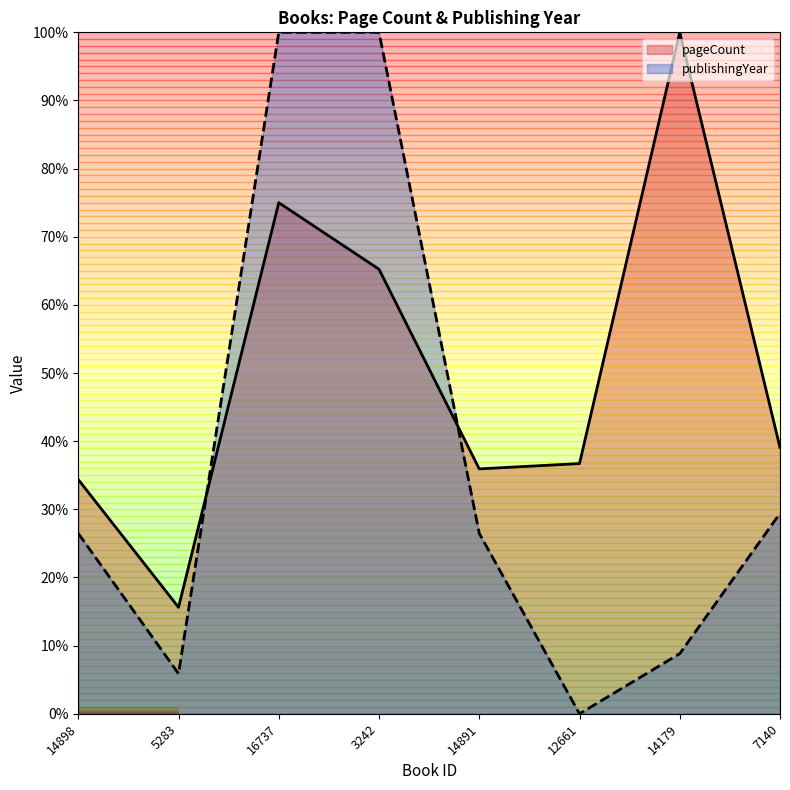

Which has a higher value, 14898 or 16737?

16737